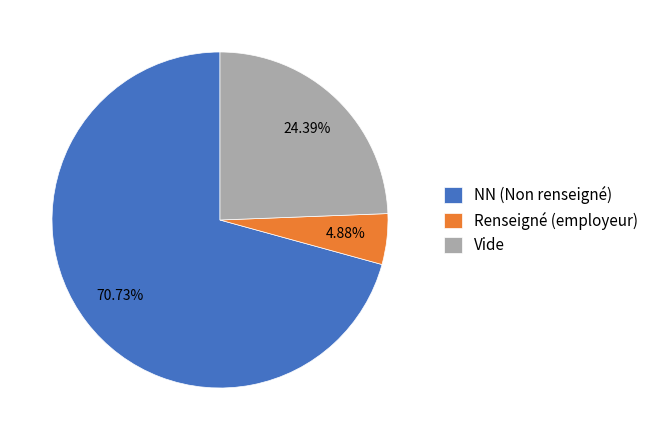

Does NN (Non renseigné) account for over 50% of the chart?

Yes